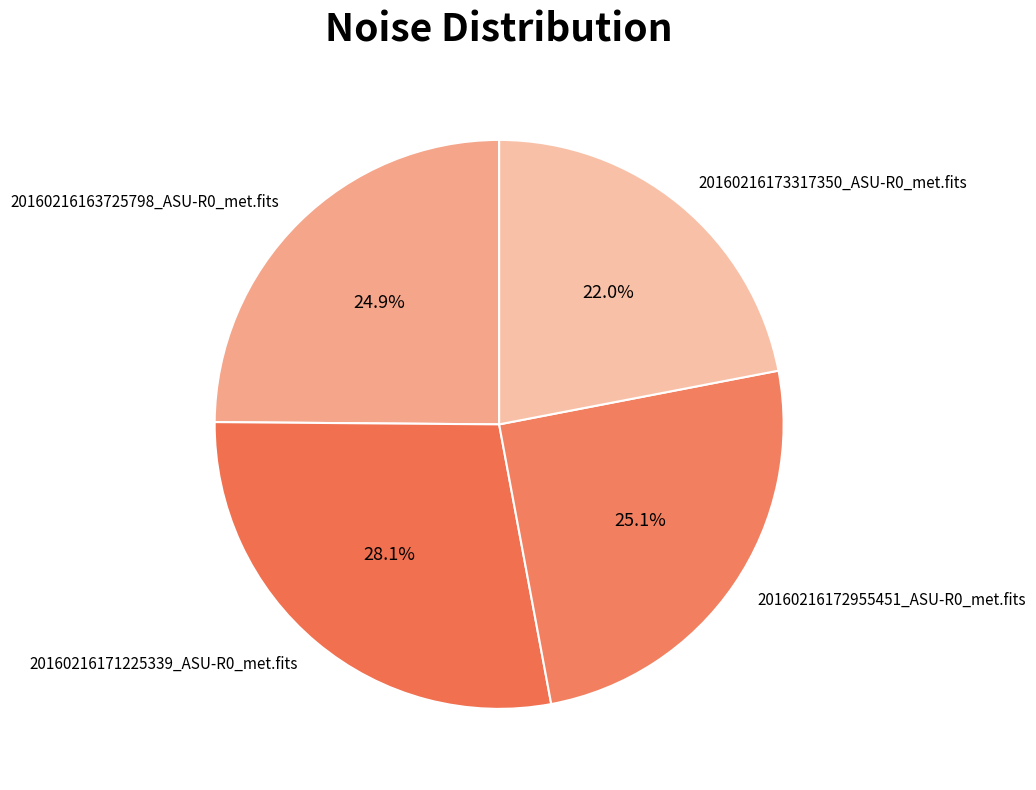

Combined, what portion of the pie is 20160216172955451_ASU-R0_met.fits and 20160216163725798_ASU-R0_met.fits?

50.0%